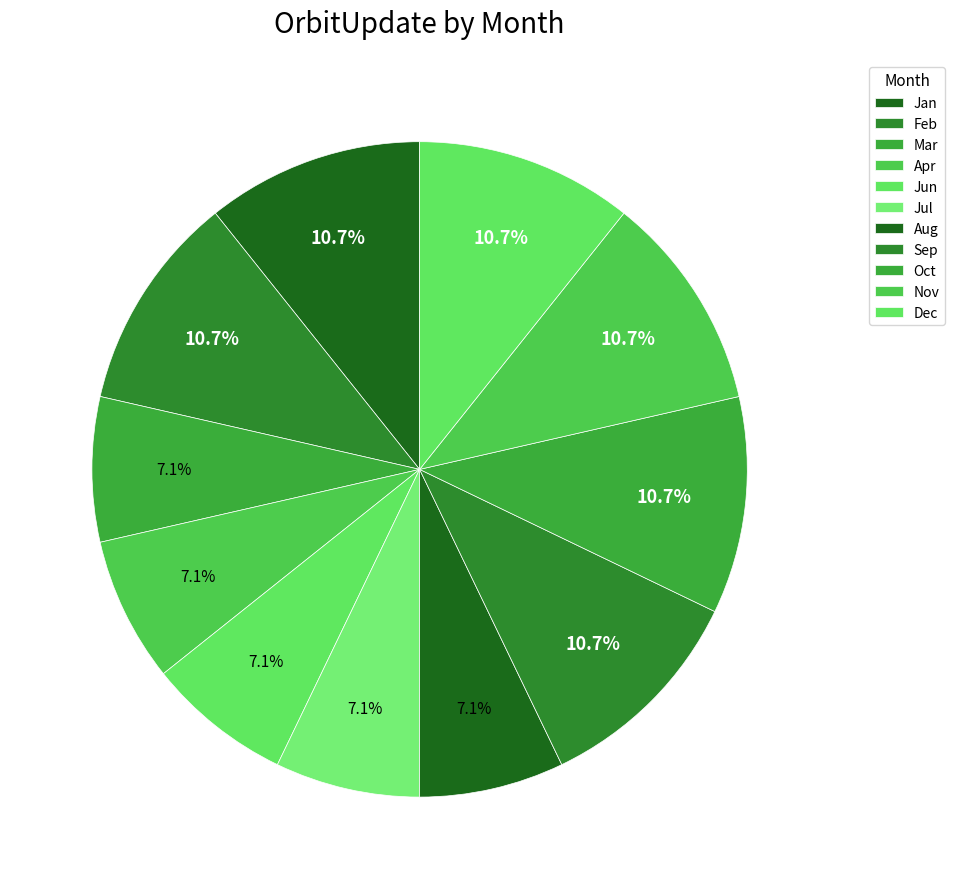

How many segments does this pie chart have?

11